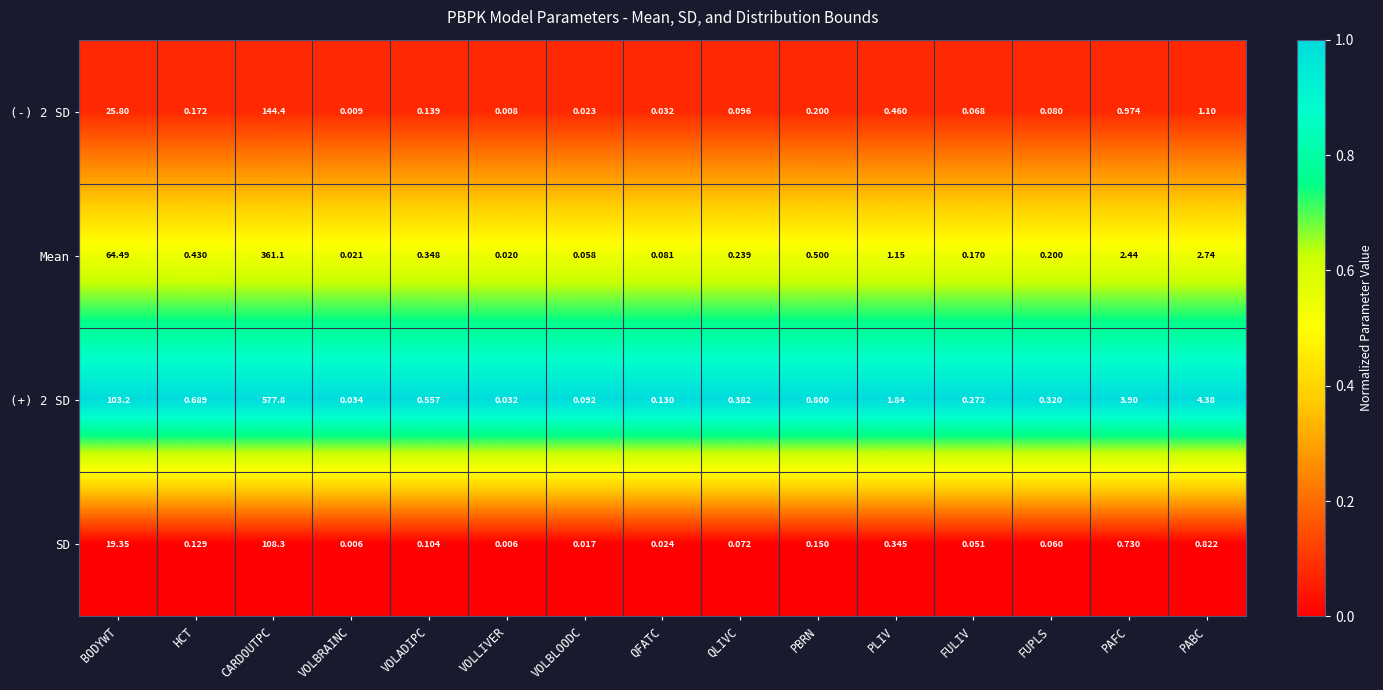

Which category has the lowest value in the (+) 2 SD series?

VOLLIVER